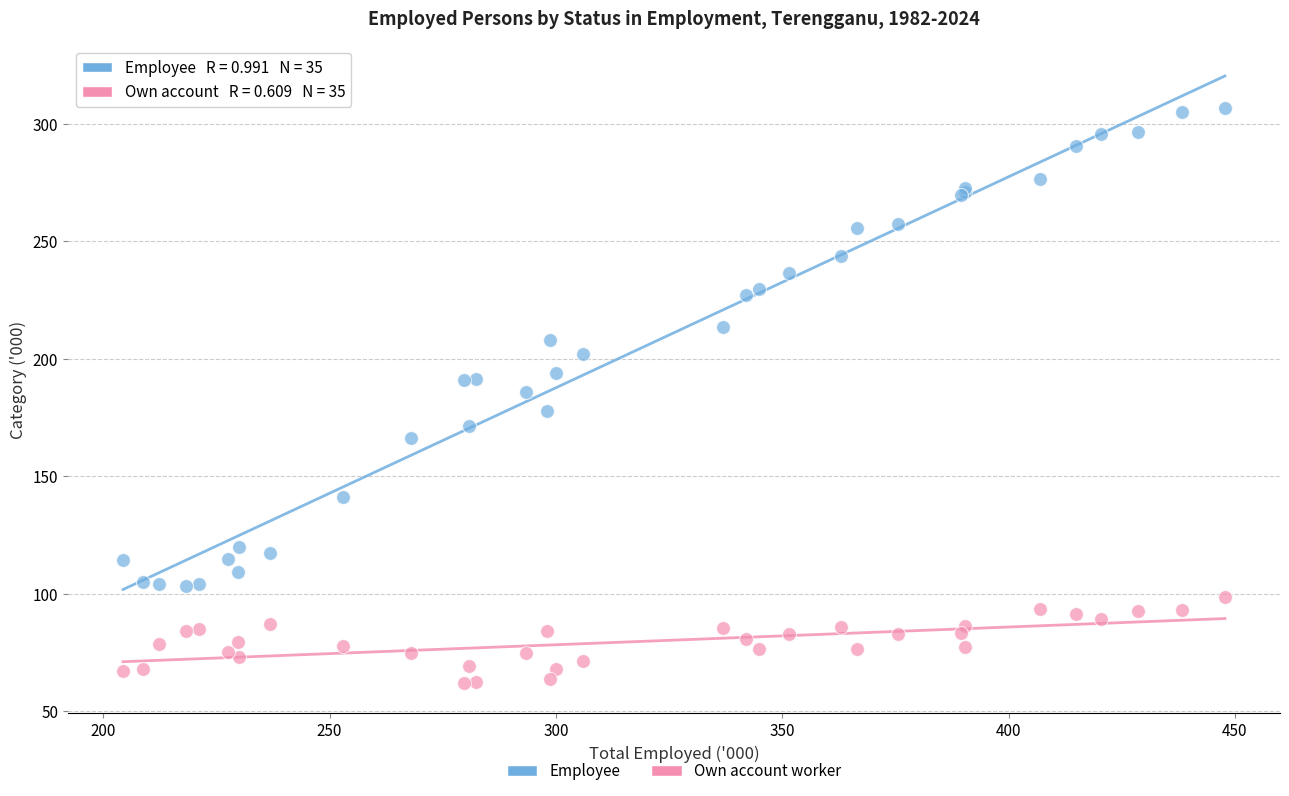

What is the X range (max minus min) for the scatter plot?

243.4